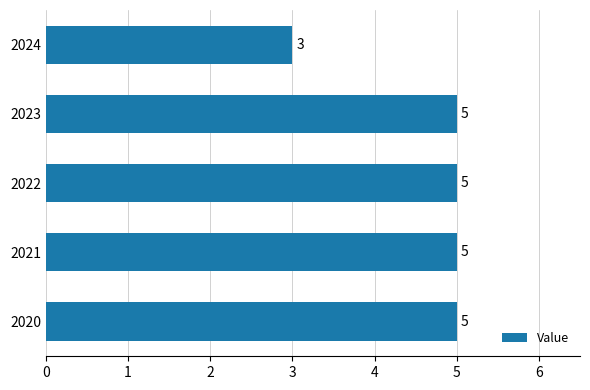

The value at 2022 is 5. True or false?

True